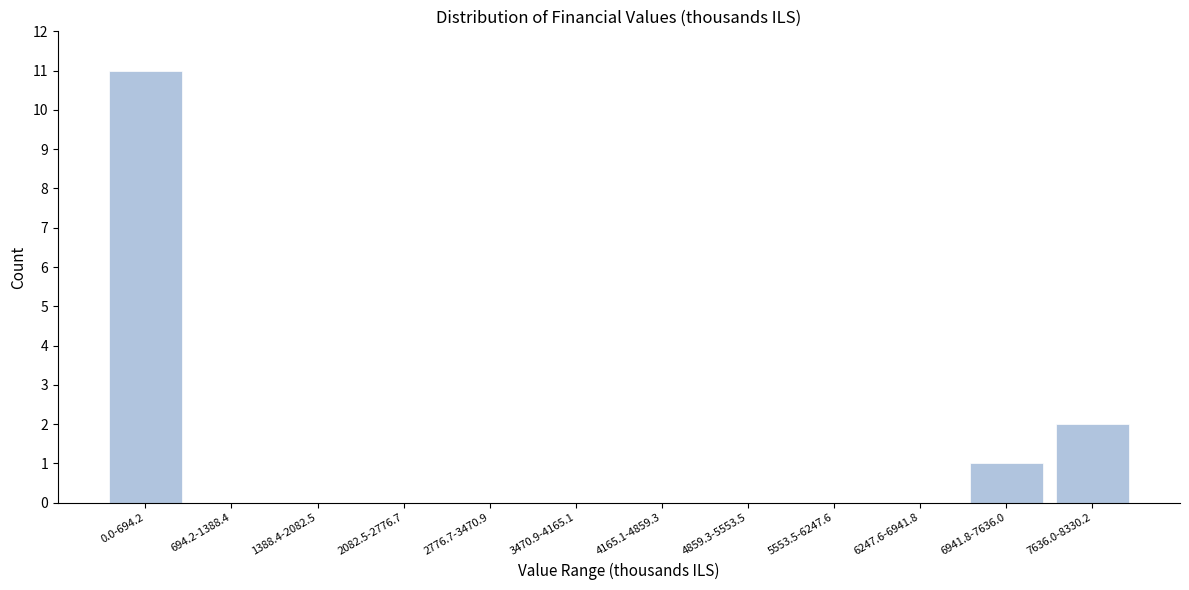

Reading left to right, transcribe all the data shown in this chart.

0.0-694.2=11	694.2-1388.4=0	1388.4-2082.5=0	2082.5-2776.7=0	2776.7-3470.9=0	3470.9-4165.1=0	4165.1-4859.3=0	4859.3-5553.5=0	5553.5-6247.6=0	6247.6-6941.8=0	6941.8-7636.0=1	7636.0-8330.2=2